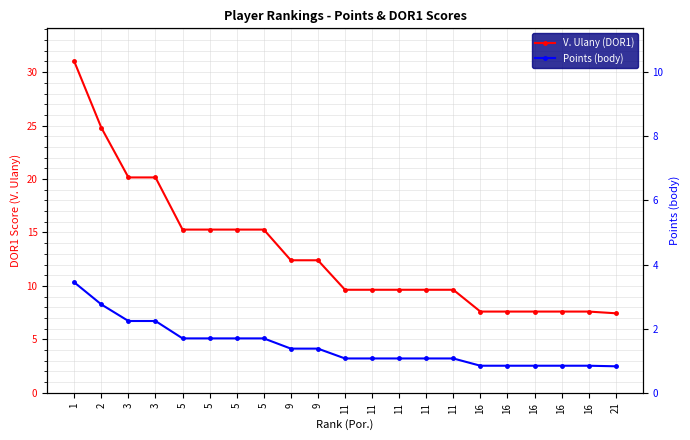

Count the number of data series in this chart.

2